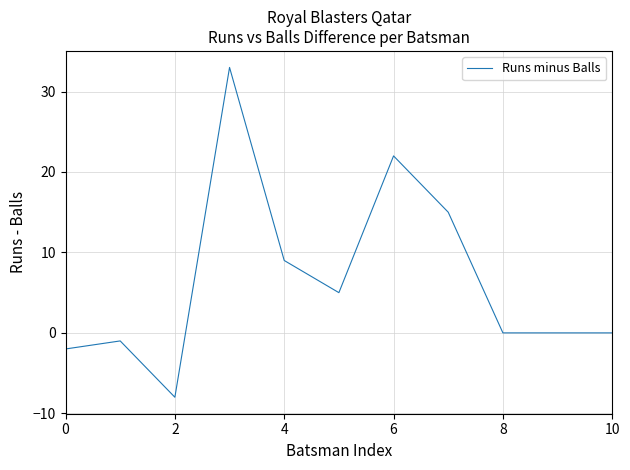

What is the difference between the maximum and minimum values?

41